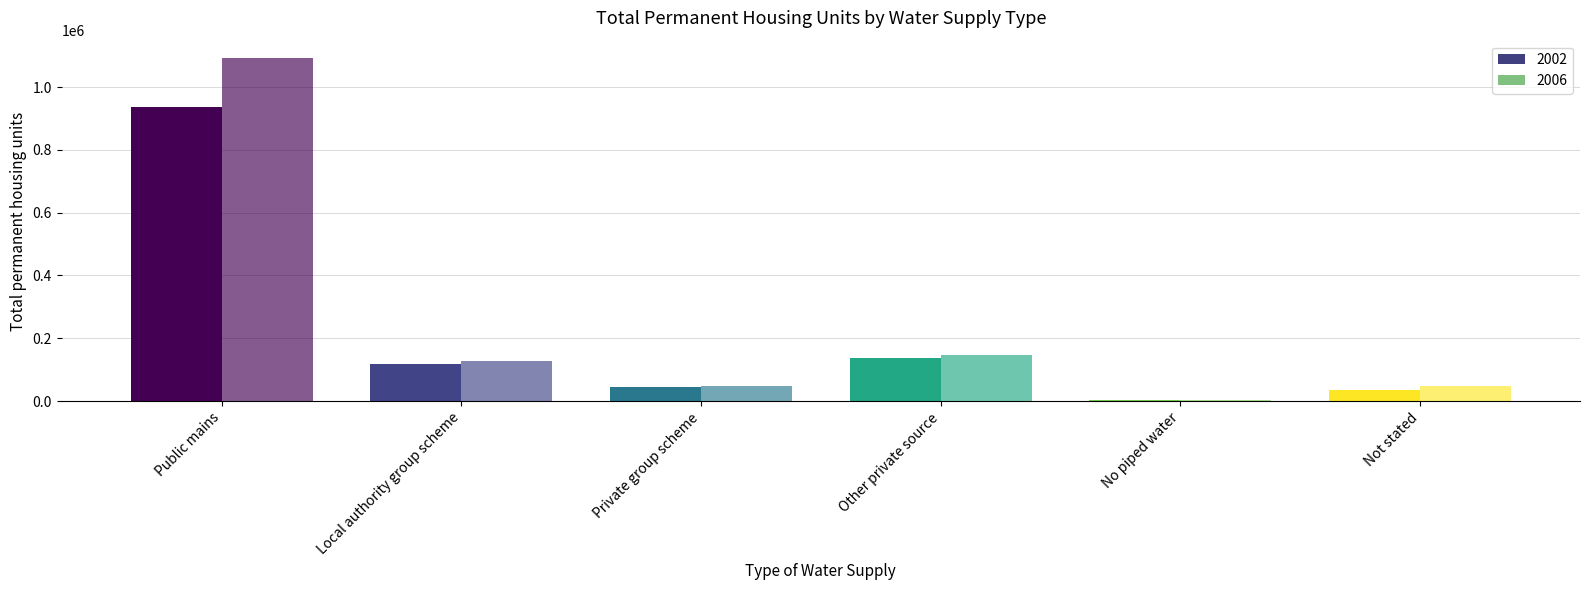

List the series in order of their peak value, lowest first.

2002, 2006